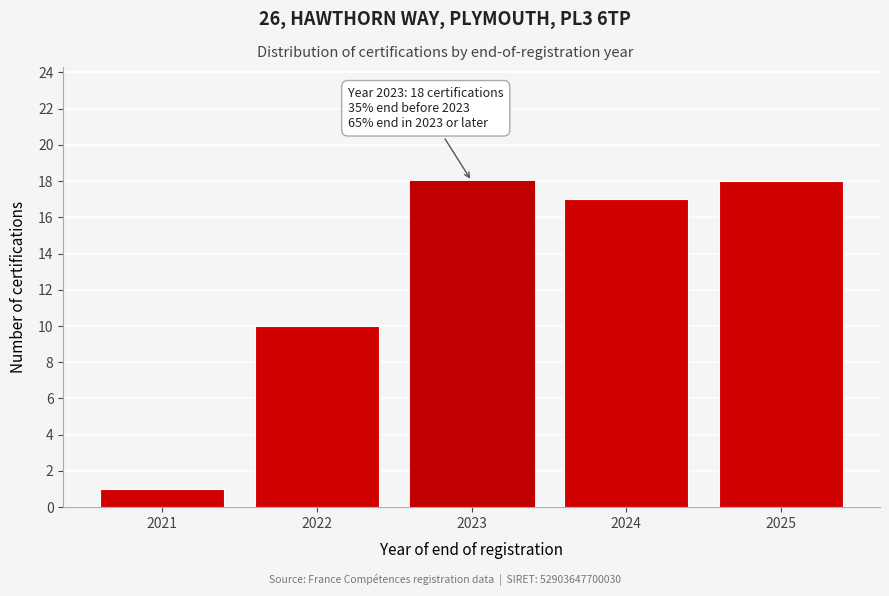

Reading left to right, what are all the values shown in this chart?

1	10	18	17	18